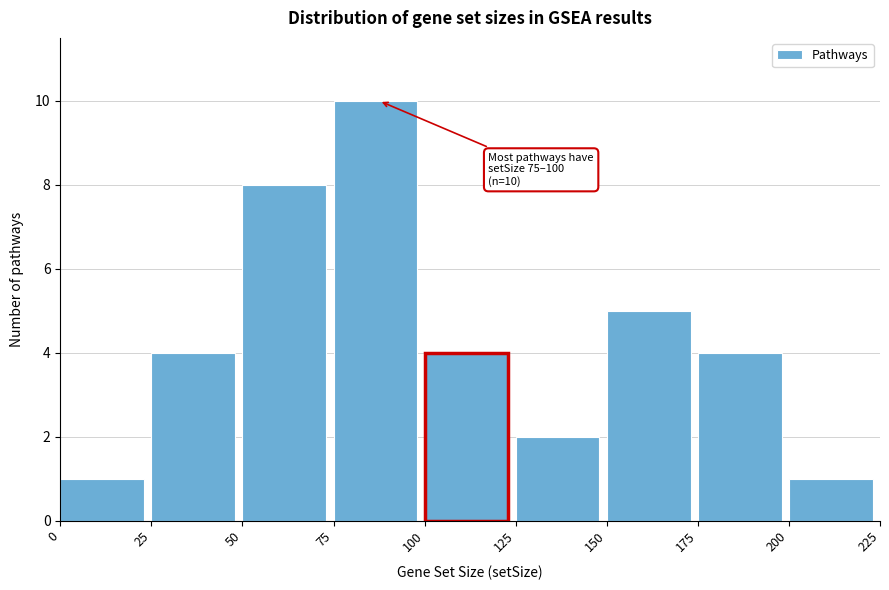

Which range on the x-axis has the tallest bar?

75 to 100